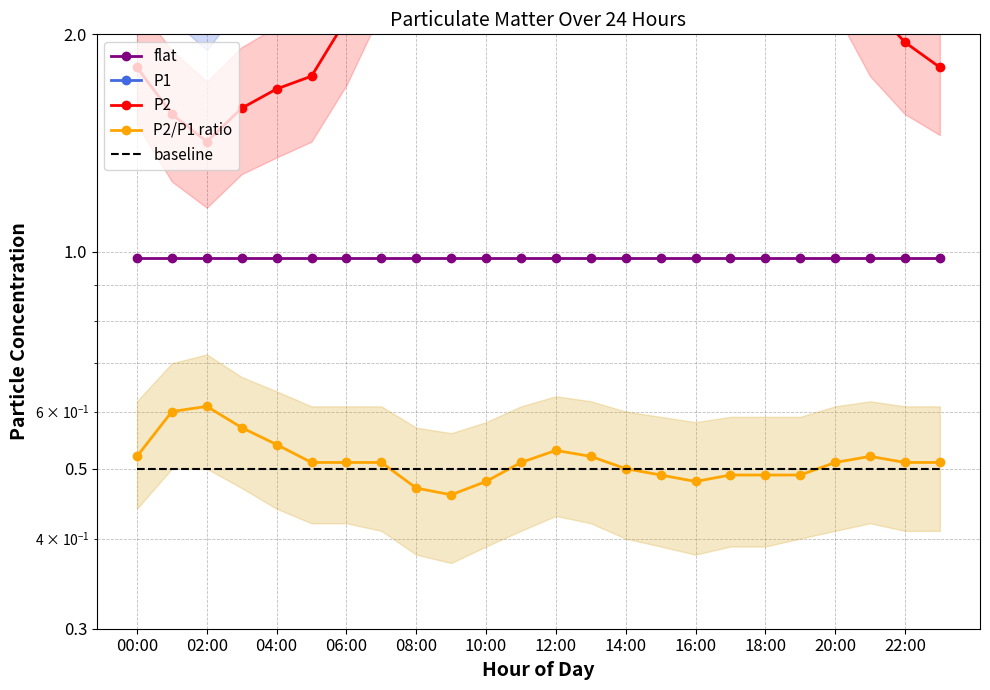

What is the sum of all P2 values?

61.7